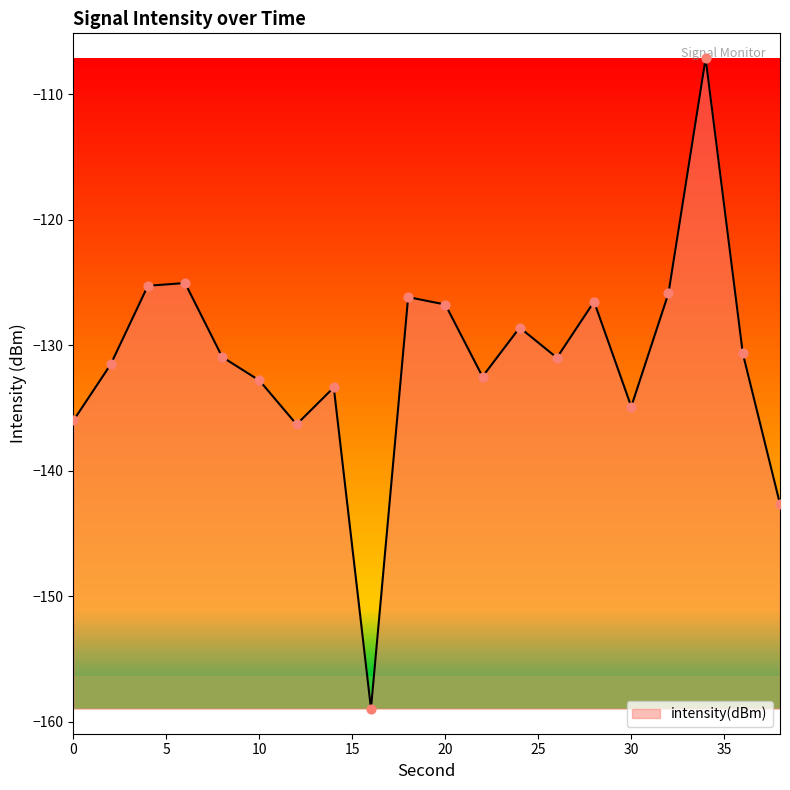

What is the greatest value displayed?

-107.2